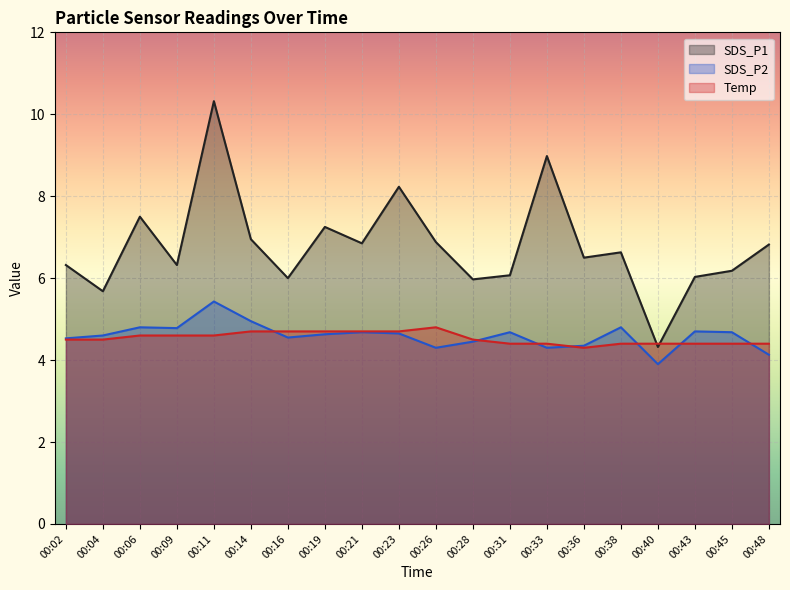

Is it true that SDS_P2 equals 3.9 at 00:40?

True